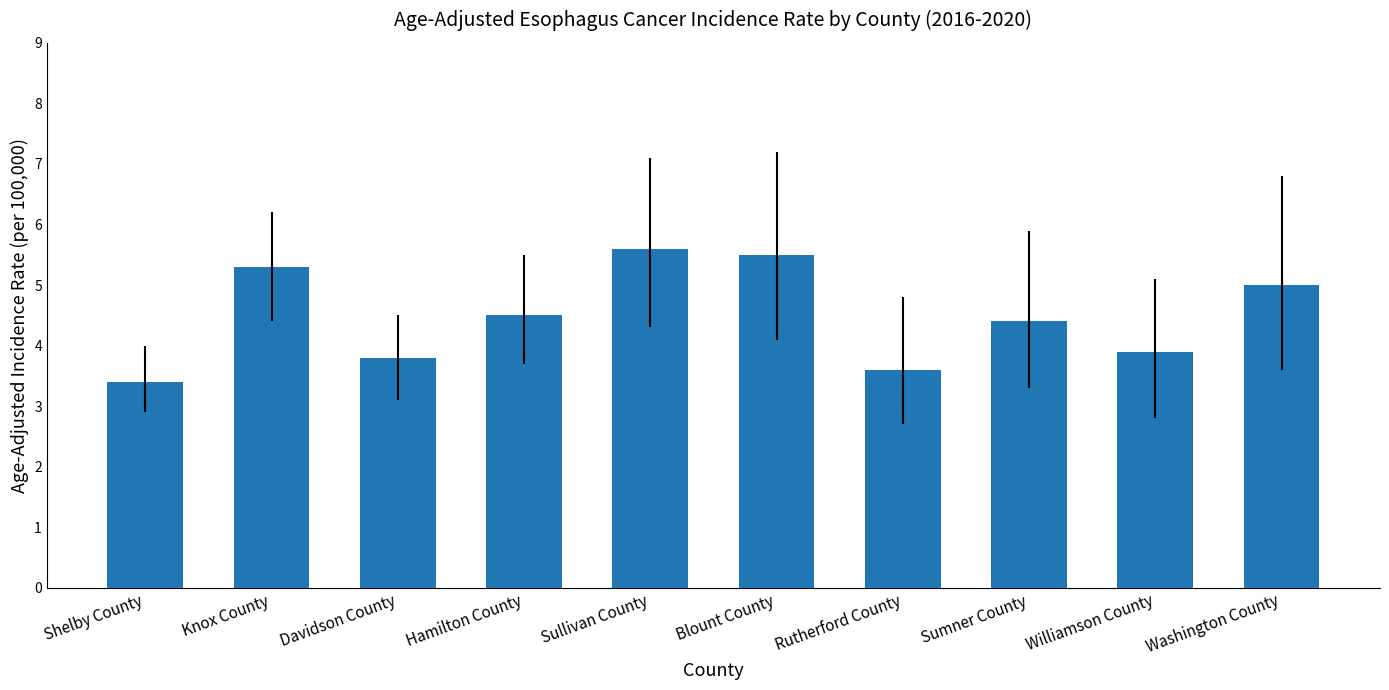

True or false: the data shows 5.5 at Blount County.

True